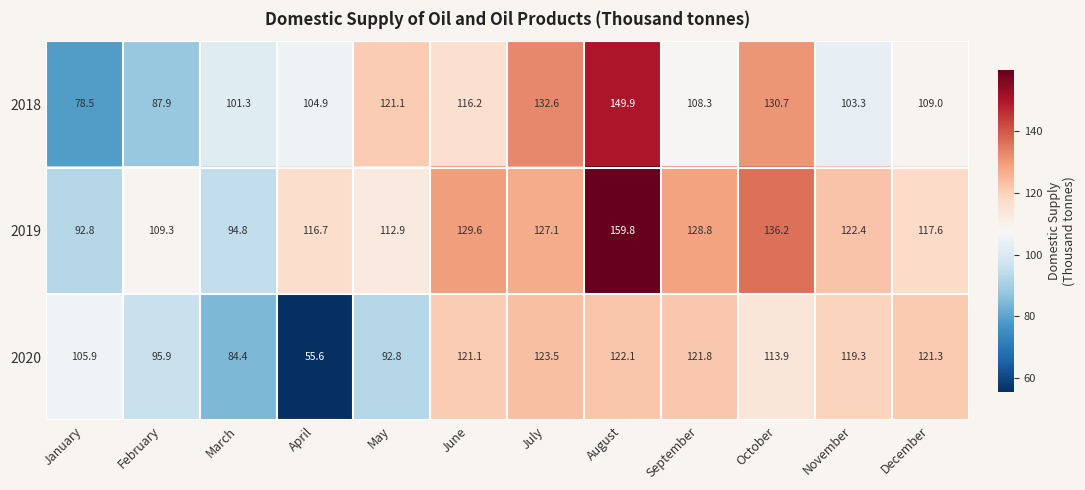

At which category is the sum across all series the highest?

August